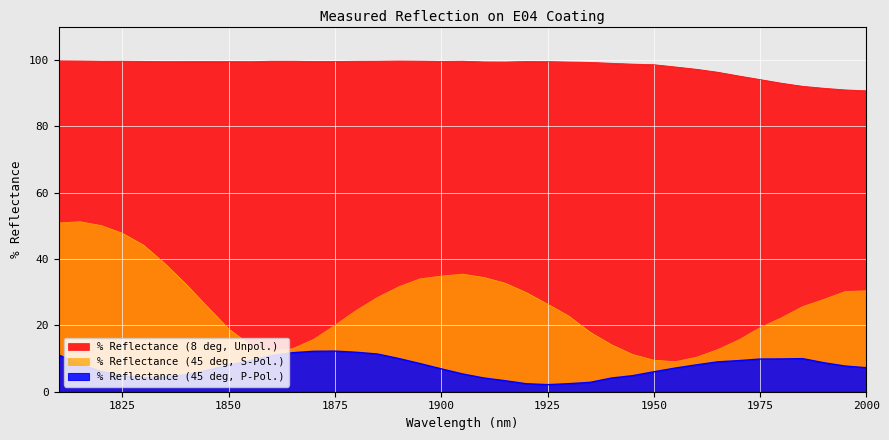

What is the difference between the % Reflectance (8 deg, Unpol.) values at 1840 and 1940?

0.5